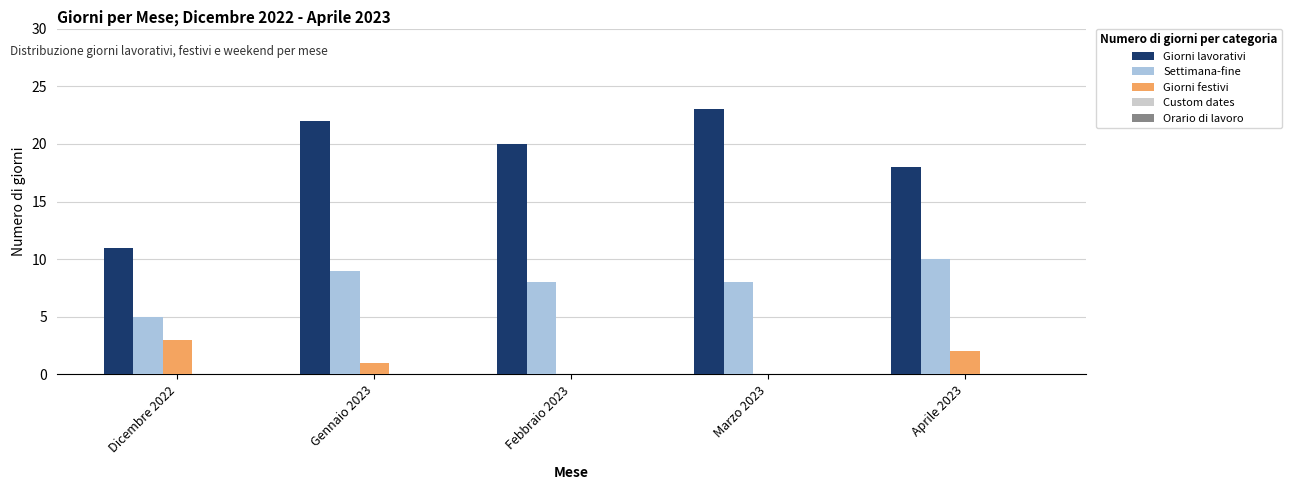

What is the sum of all Giorni festivi values?

6